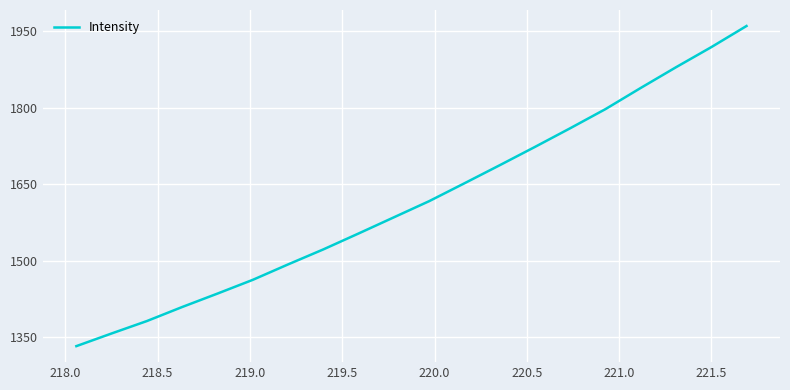

What is the difference between the maximum and minimum values?

627.7